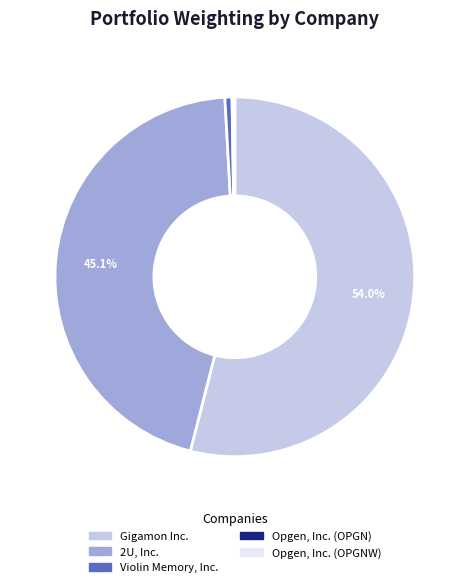

Which has a higher value, 2U, Inc. or Gigamon Inc.?

Gigamon Inc.